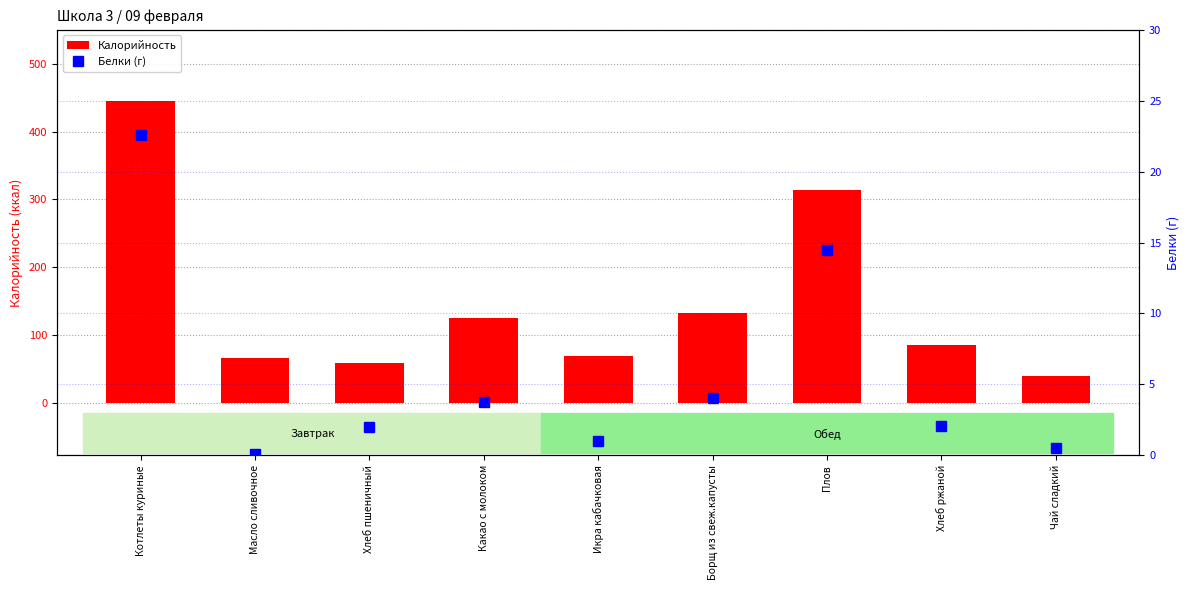

Which series has the widest spread of values?

Калорийность